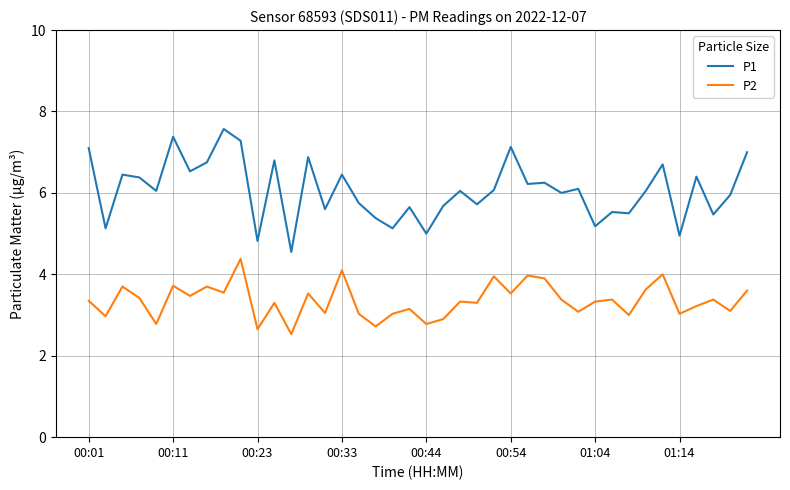

True or false: P1 and P2 intersect in this chart.

False